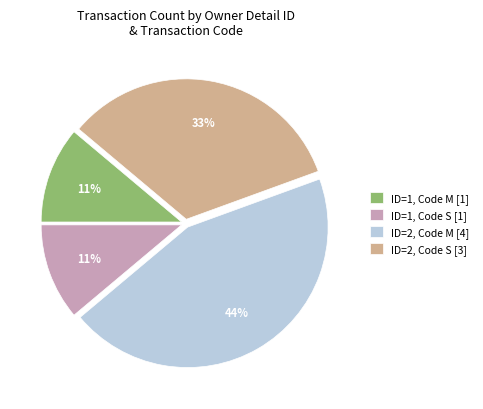

Count the number of slices in the pie.

4